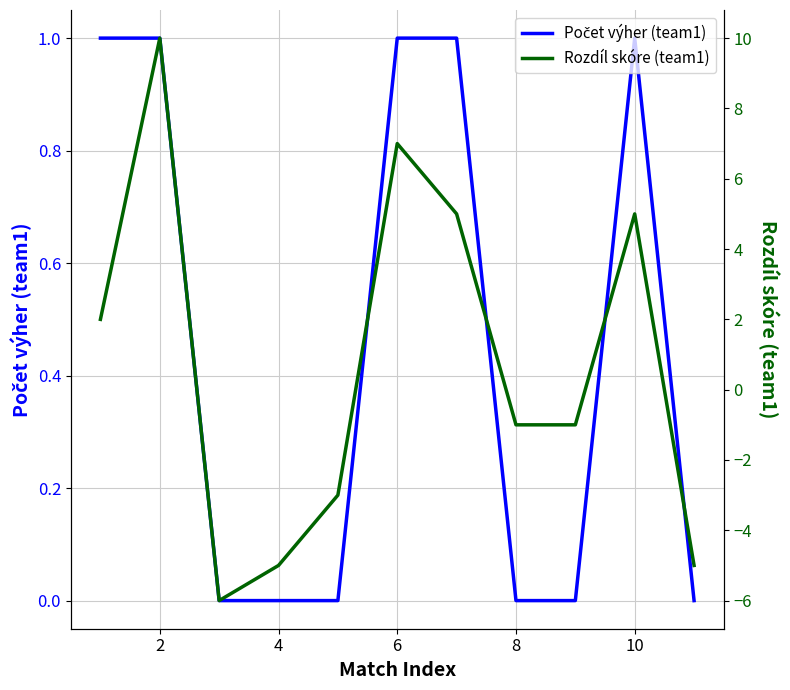

Is this an area chart (filled region under the line)?

No